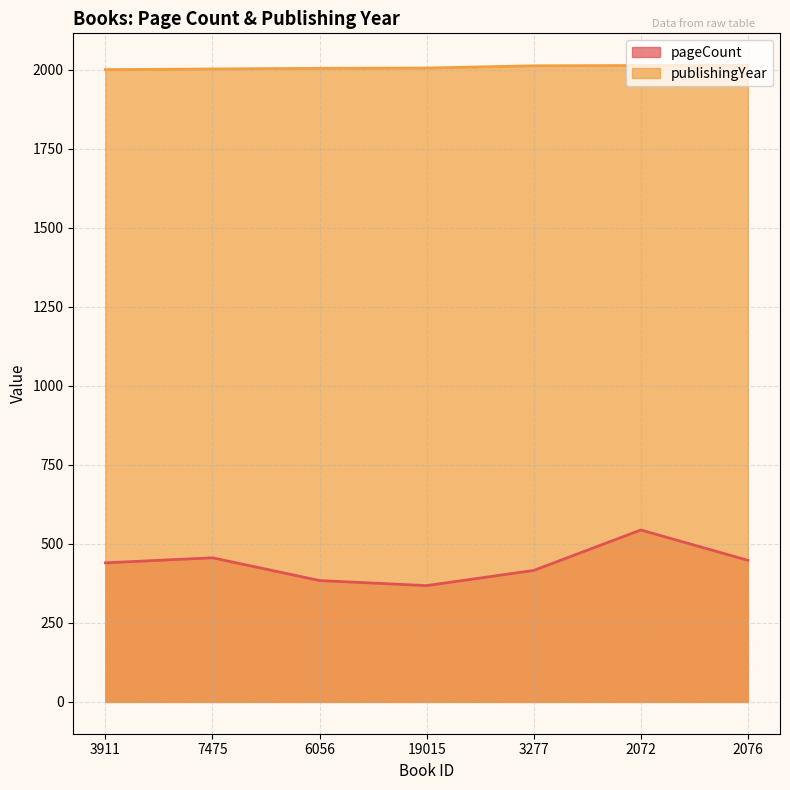

What are all the series names shown in the legend?

pageCount, publishingYear